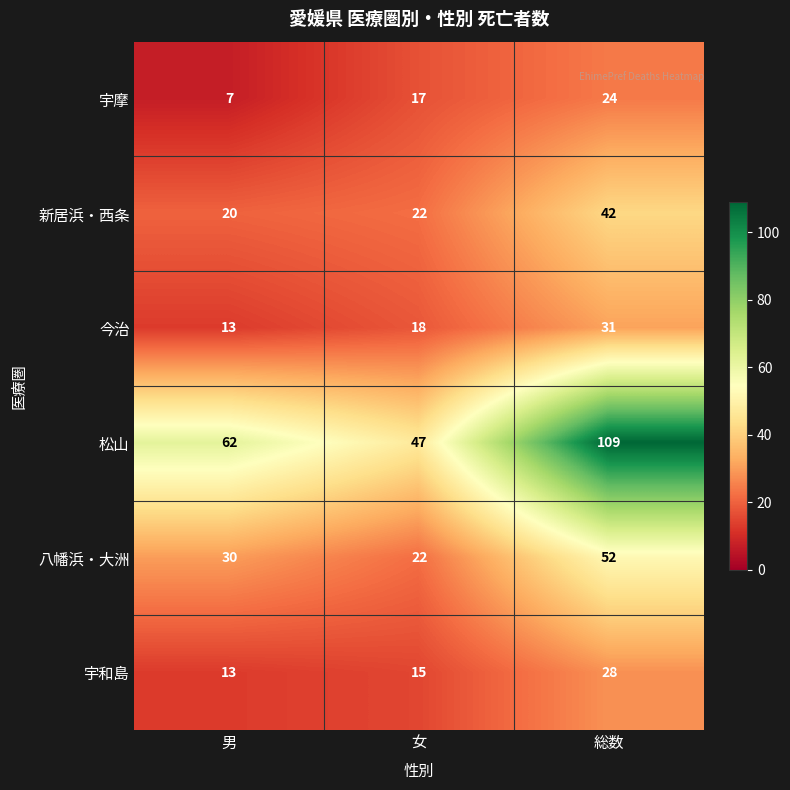

What is the total value across all series at 男?

145